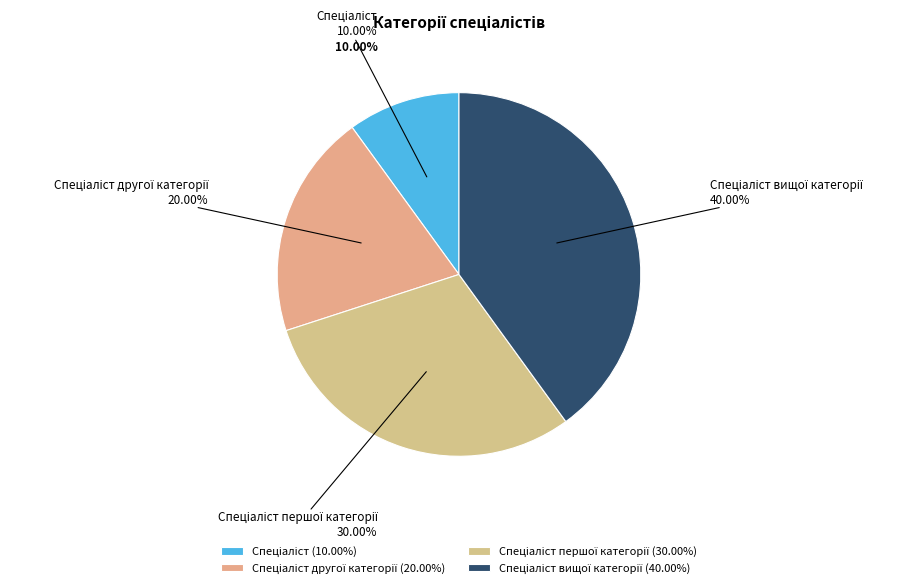

Which has a higher value, Спеціаліст другої категорії or Спеціаліст першої категорії?

Спеціаліст першої категорії